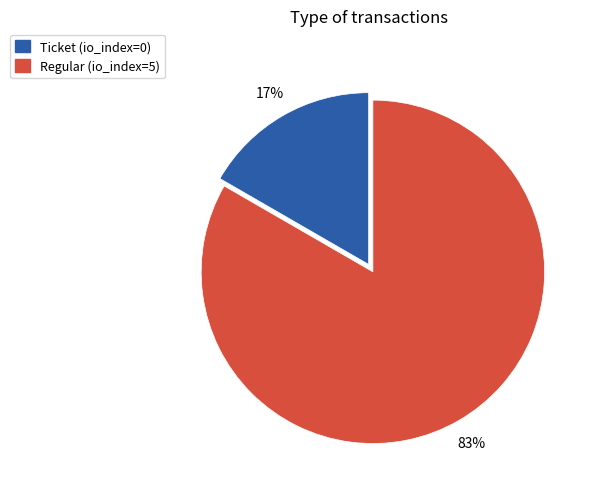

Do Regular and Ticket together represent more than half of the pie?

Yes